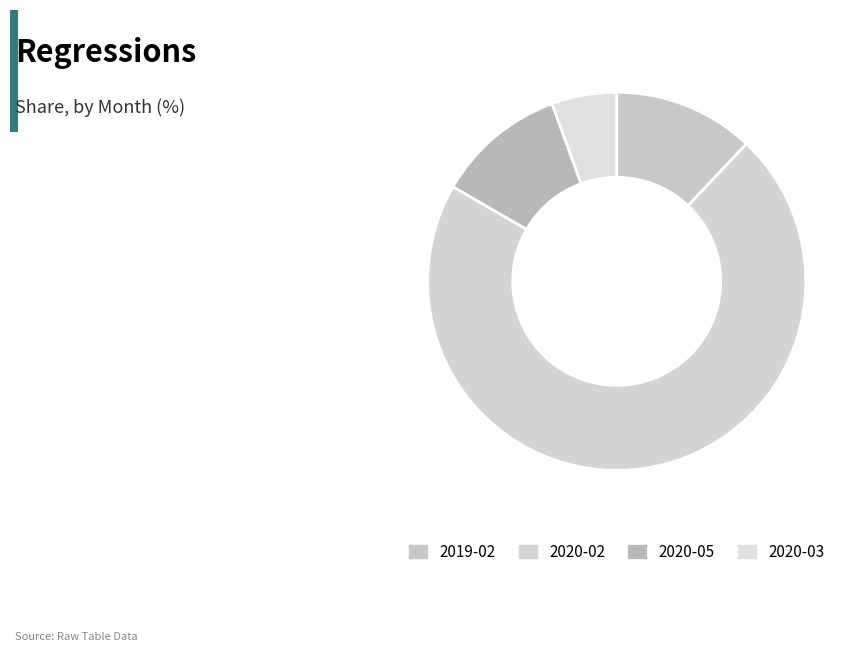

What percentage is the 2019-02 slice, to the nearest percent?

12%